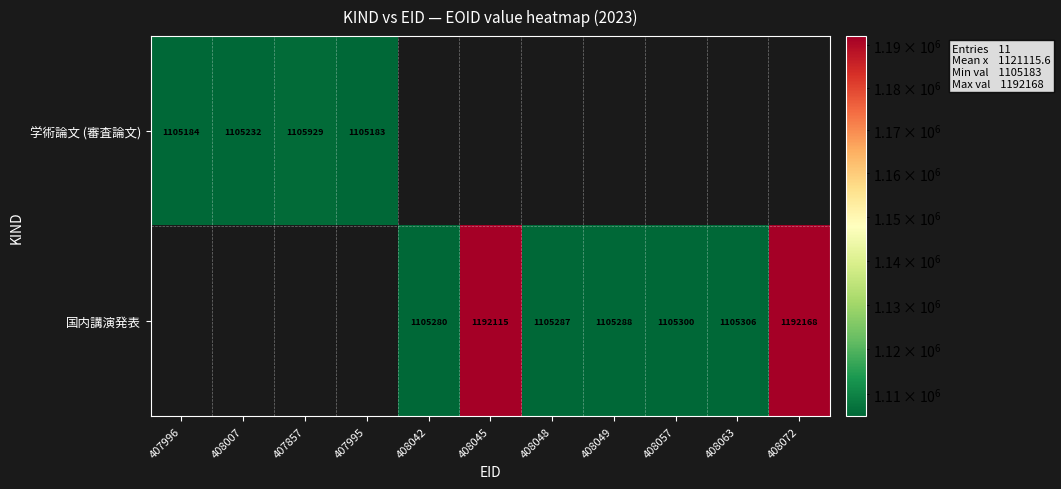

The value of 国内講演発表 at 408072 is 519340. True or false?

False